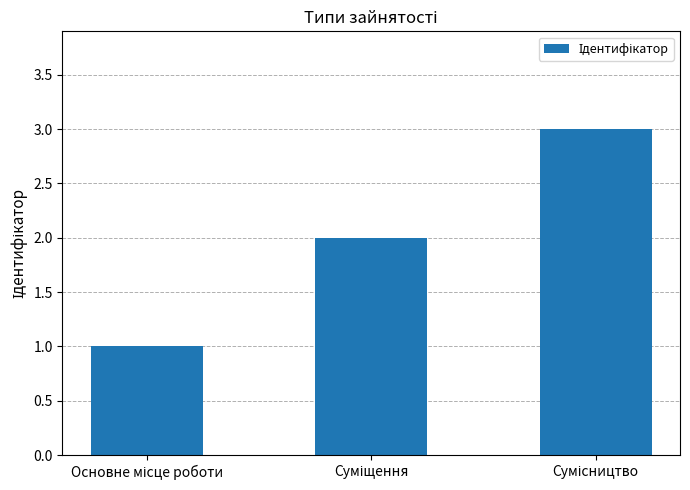

Reading right to left, transcribe all the data shown in this chart.

3	2	1